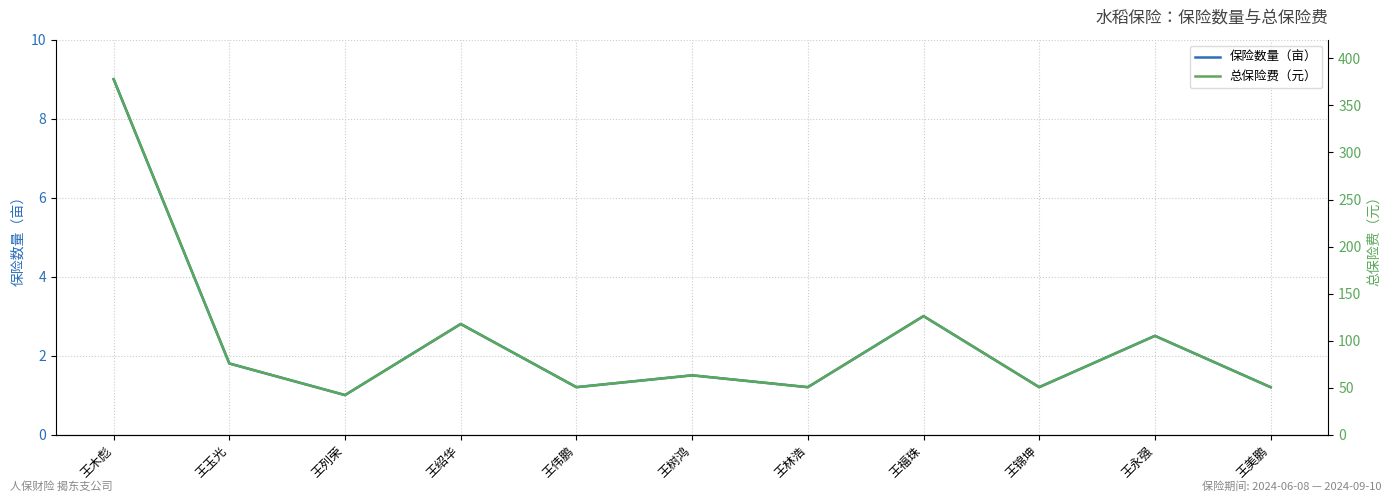

What is the label of the 1st point from the right?

王美鹏